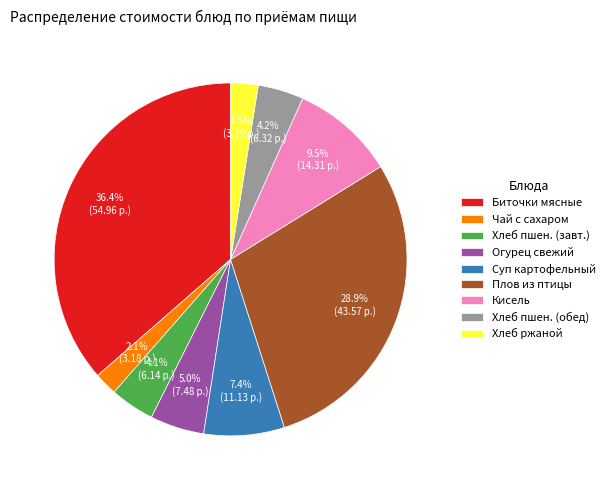

Is the sum of Хлеб пшен. (обед) and Чай с сахаром greater than half?

No